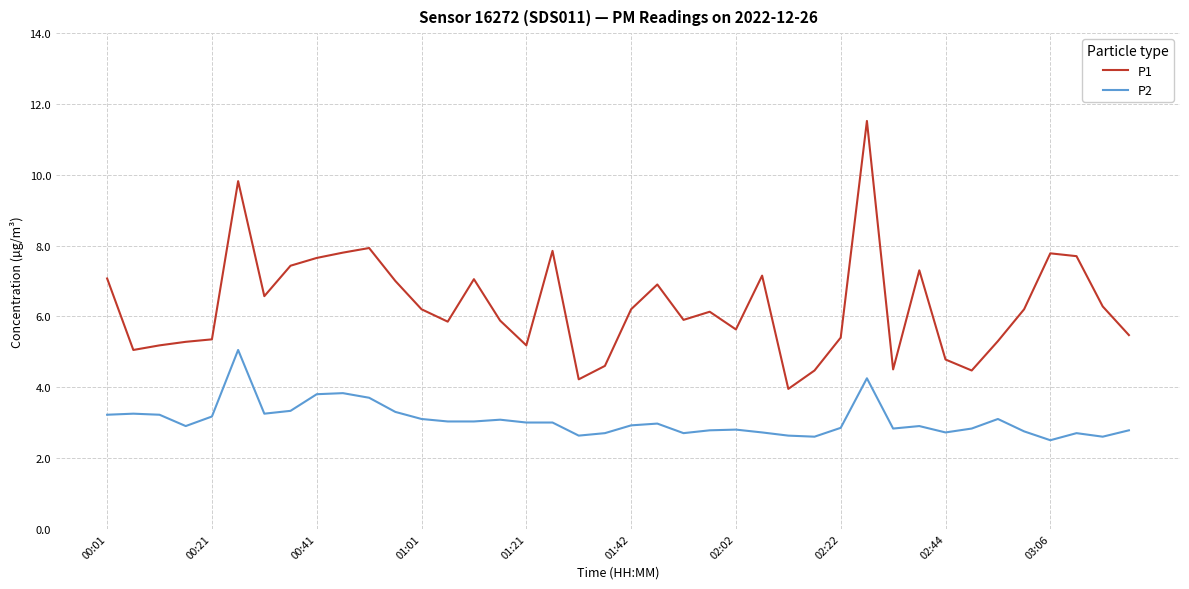

What is the maximum value for P1?

11.5